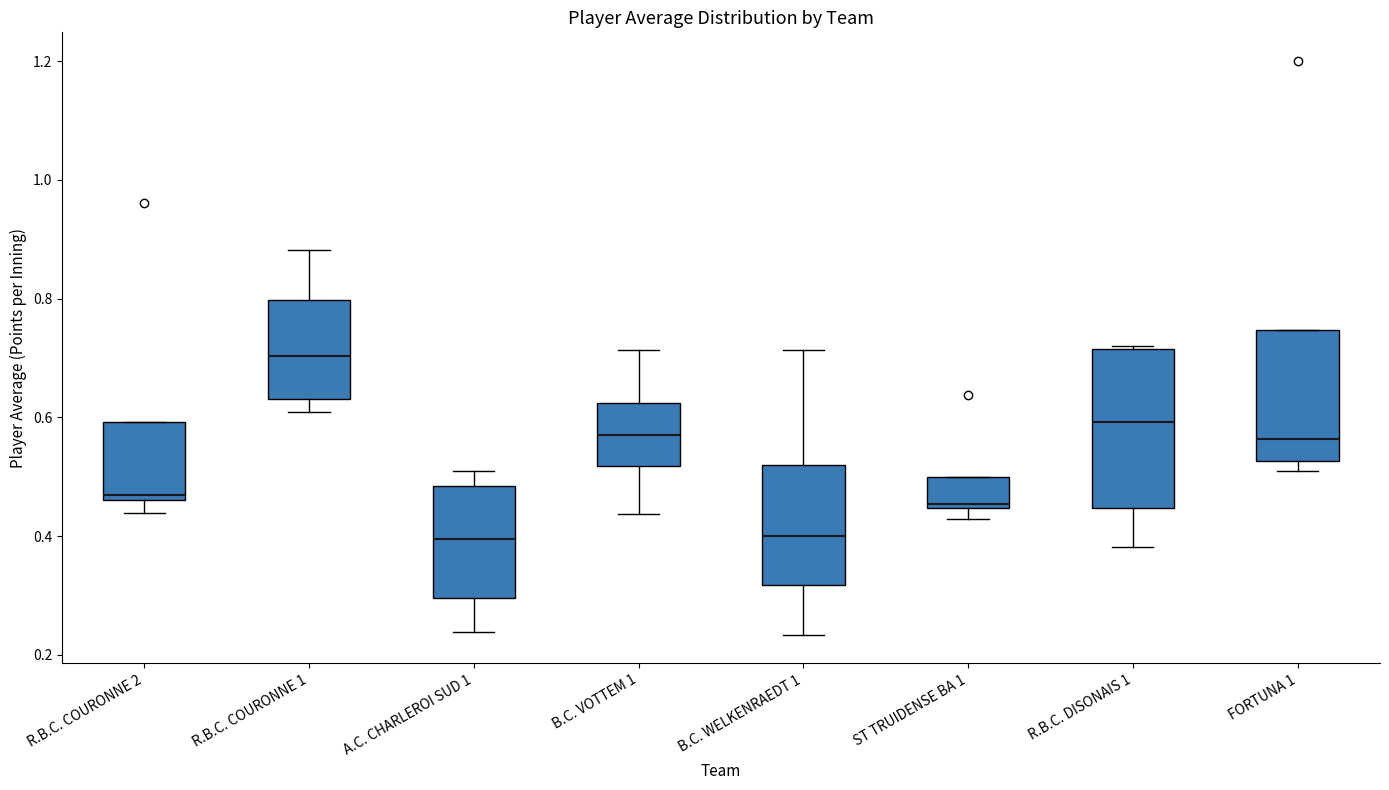

Where does the lower whisker of the box for B.C. VOTTEM 1 end on the y-axis? The values are not printed on the chart, so give them approximately, as read against the axis.

0.44